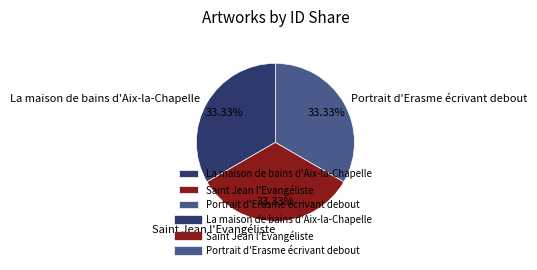

True or false: Saint Jean l'Evangéliste accounts for 33% of the total.

True